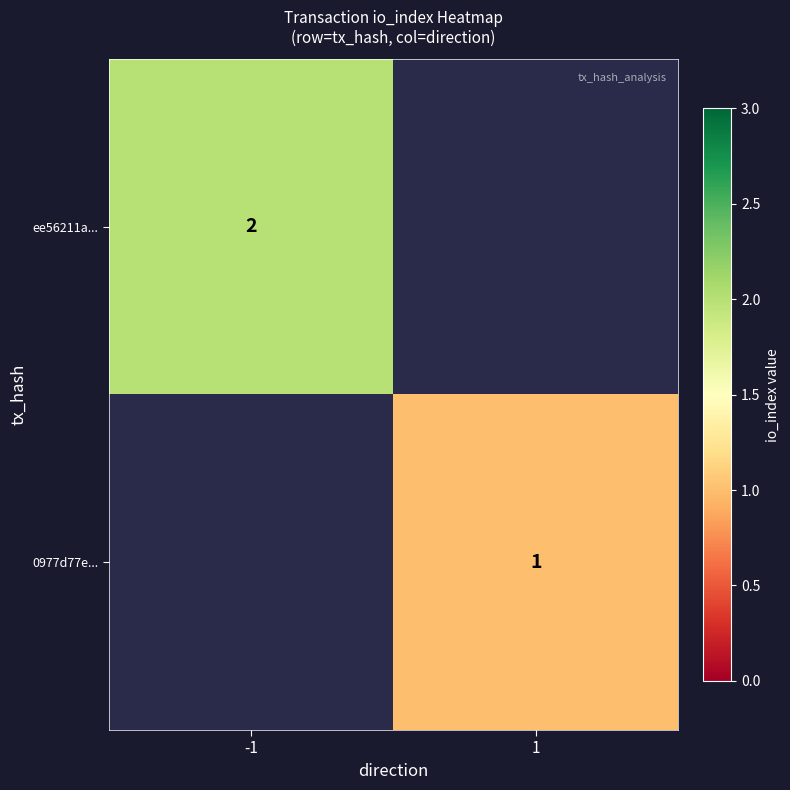

How many categories are shown in the chart?

2